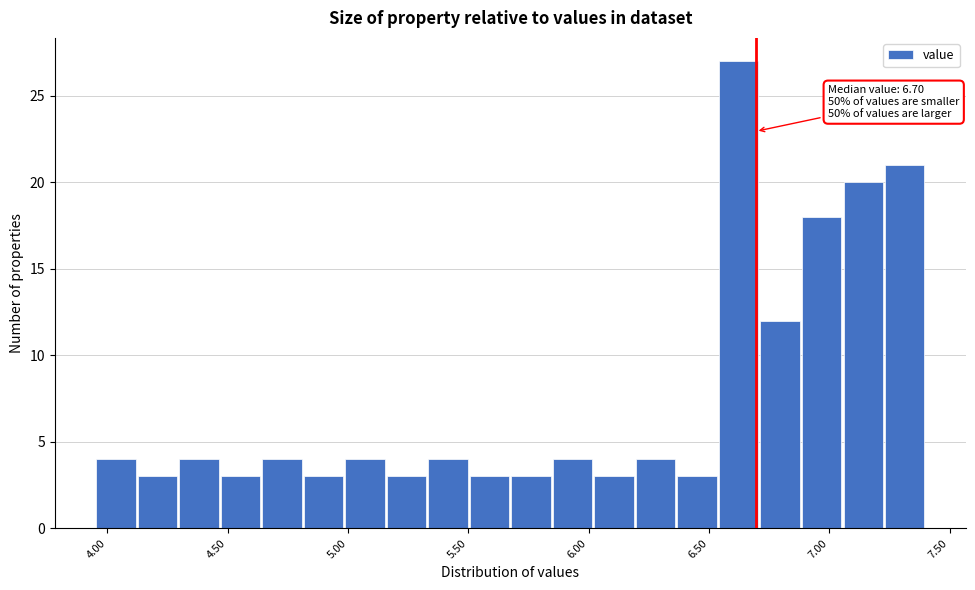

Read against the x-axis, roughly where is the centre of the tallest bar?

6.60